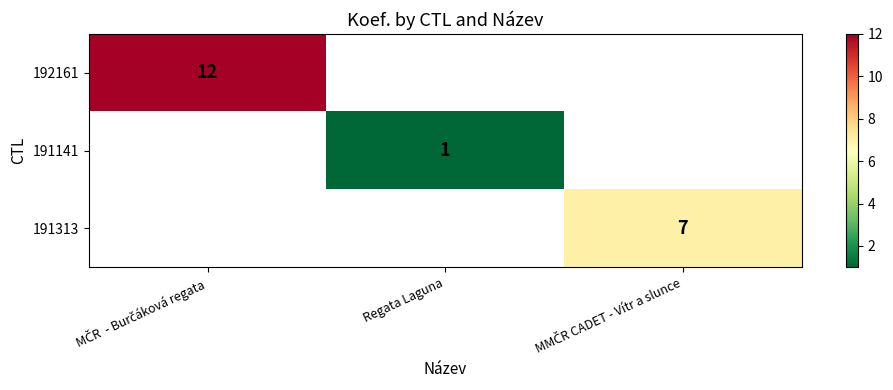

What is the smallest value displayed?

1.0